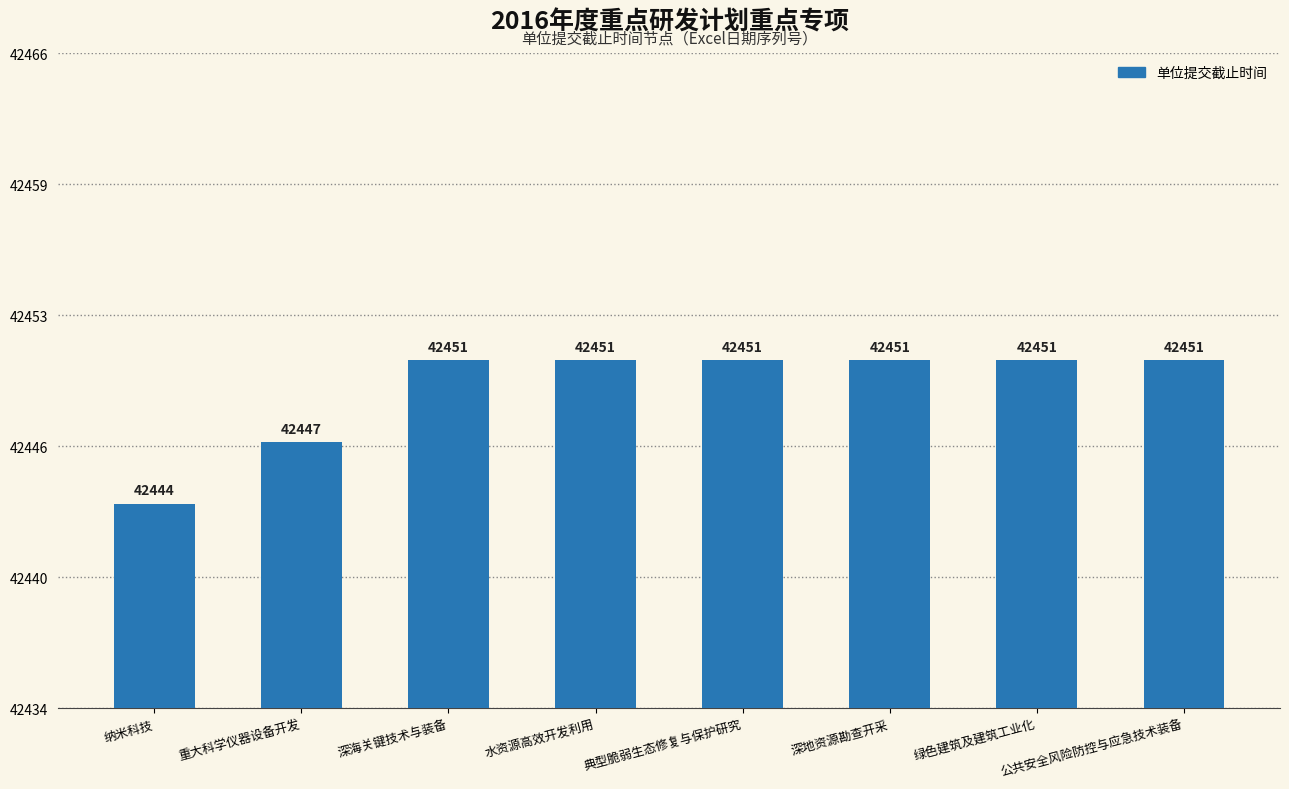

List the labels in order of value, smallest first.

纳米科技, 重大科学仪器设备开发, 深海关键技术与装备, 水资源高效开发利用, 典型脆弱生态修复与保护研究, 深地资源勘查开采, 绿色建筑及建筑工业化, 公共安全风险防控与应急技术装备